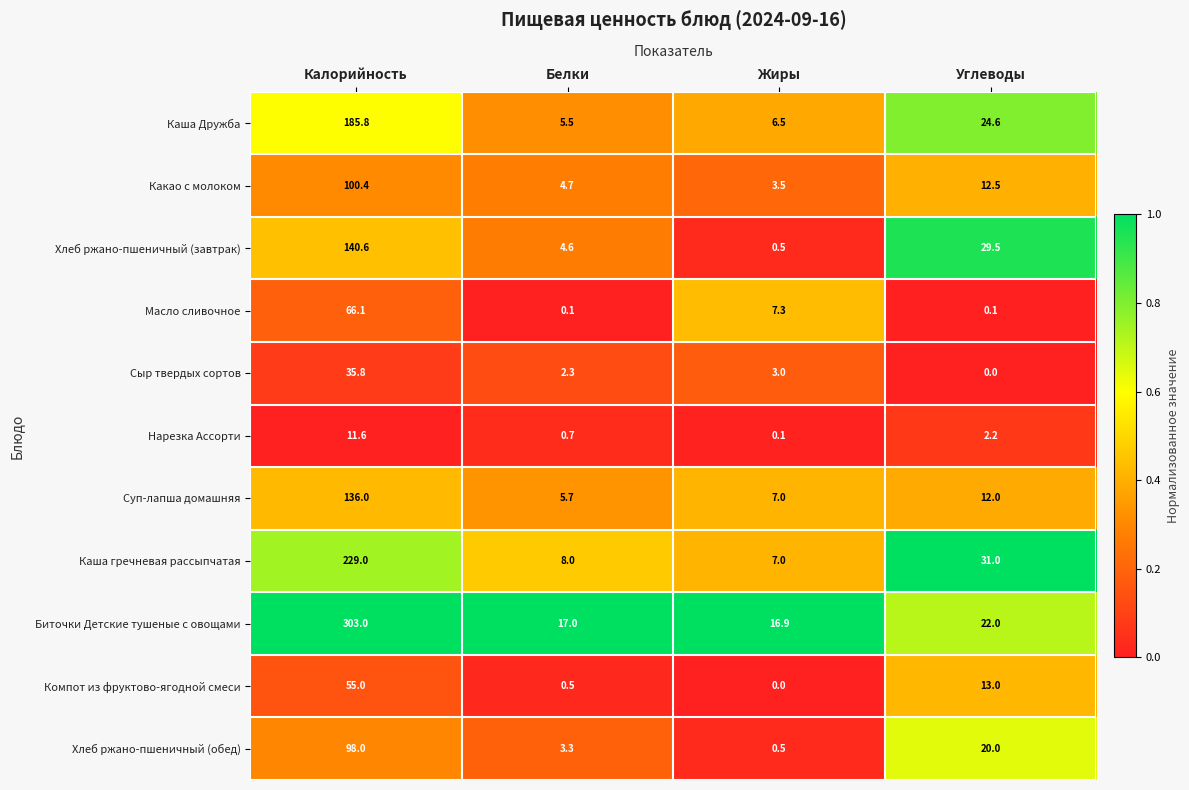

At which label does Какао с молоком reach its peak?

Калорийность